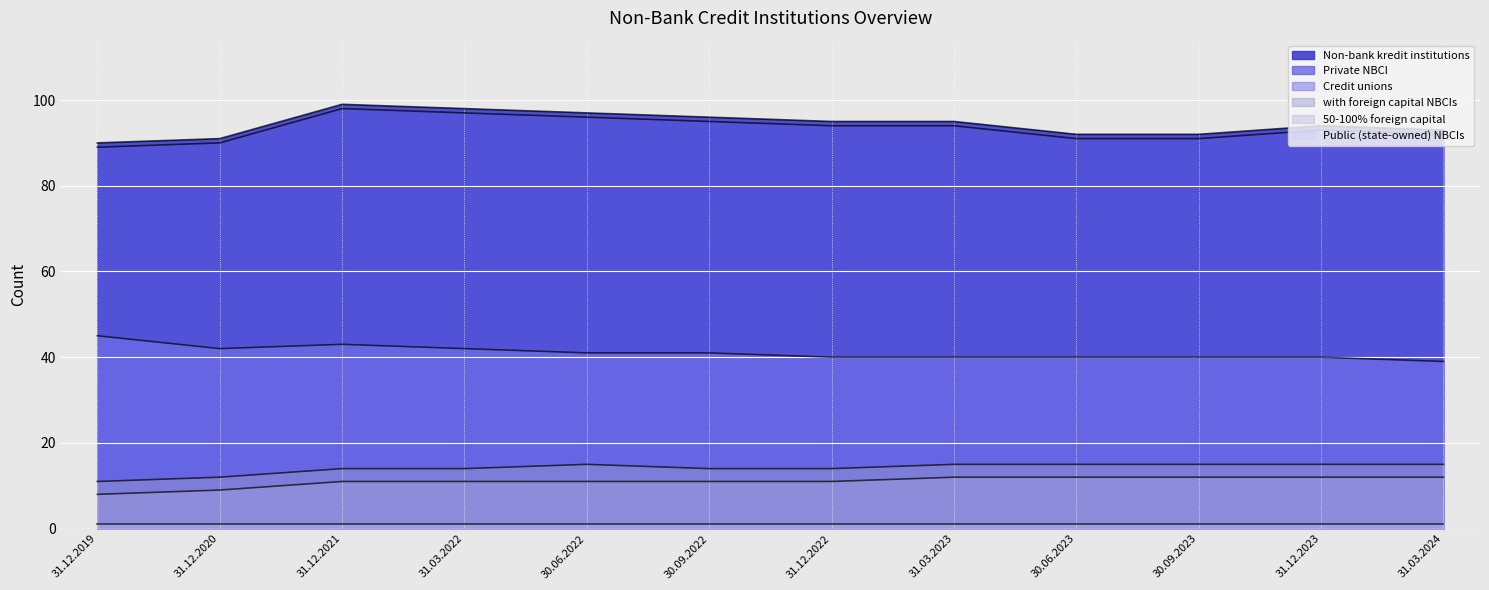

What is the difference between the maximum and minimum values in the Credit unions series?

6